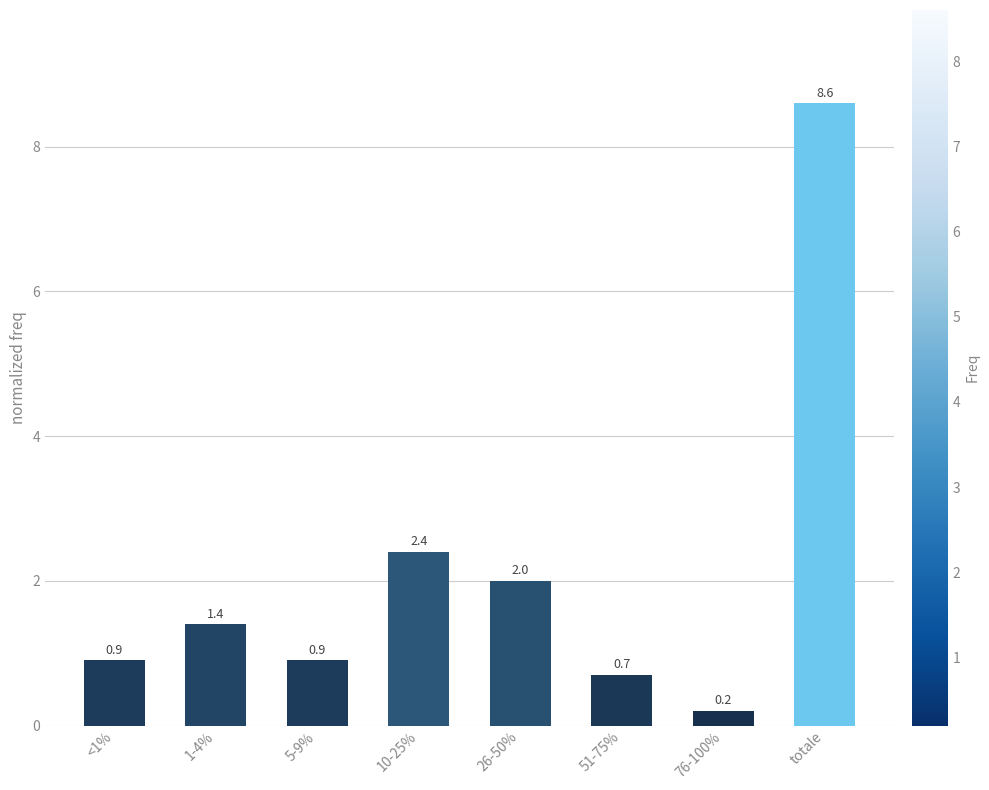

Where does the data first go above 1?

1-4%